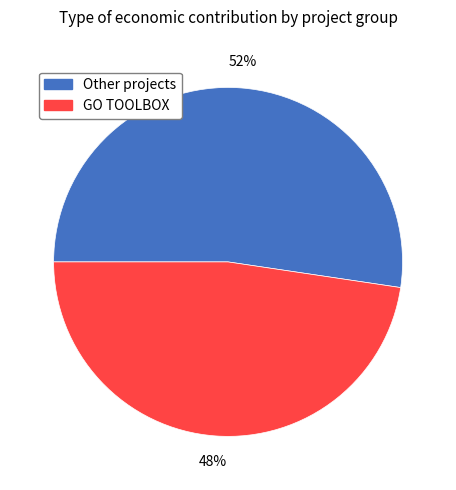

To the nearest percent, what is the average slice percentage?

50%